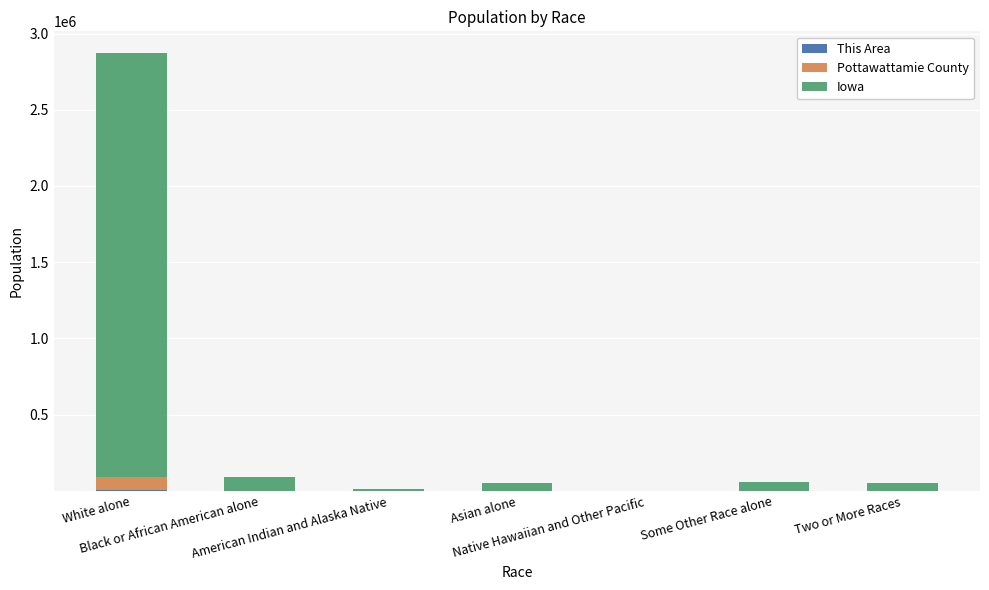

At which category is the sum across all series the highest?

White alone